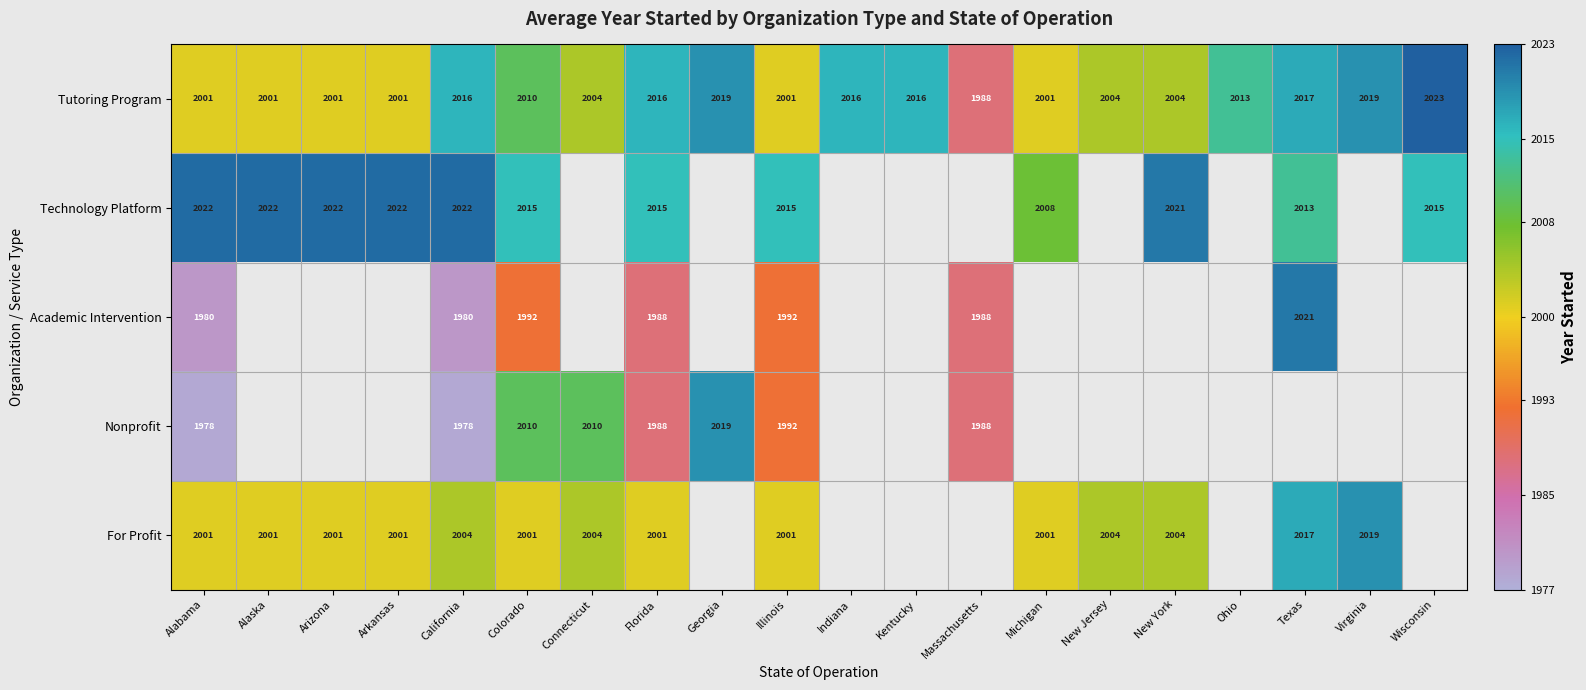

True or false: Tutoring Program has a value of 1274 at Indiana.

False